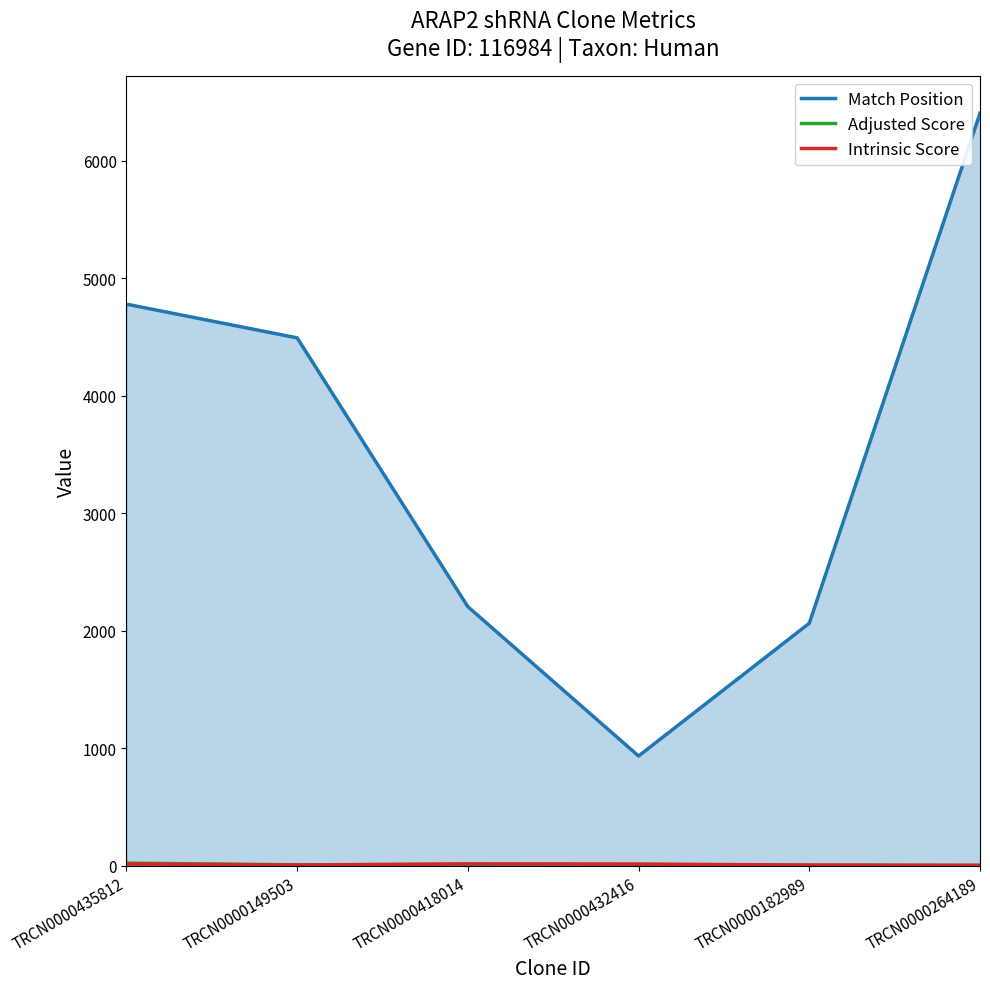

Where is the first local maximum for Adjusted Score?

TRCN0000418014